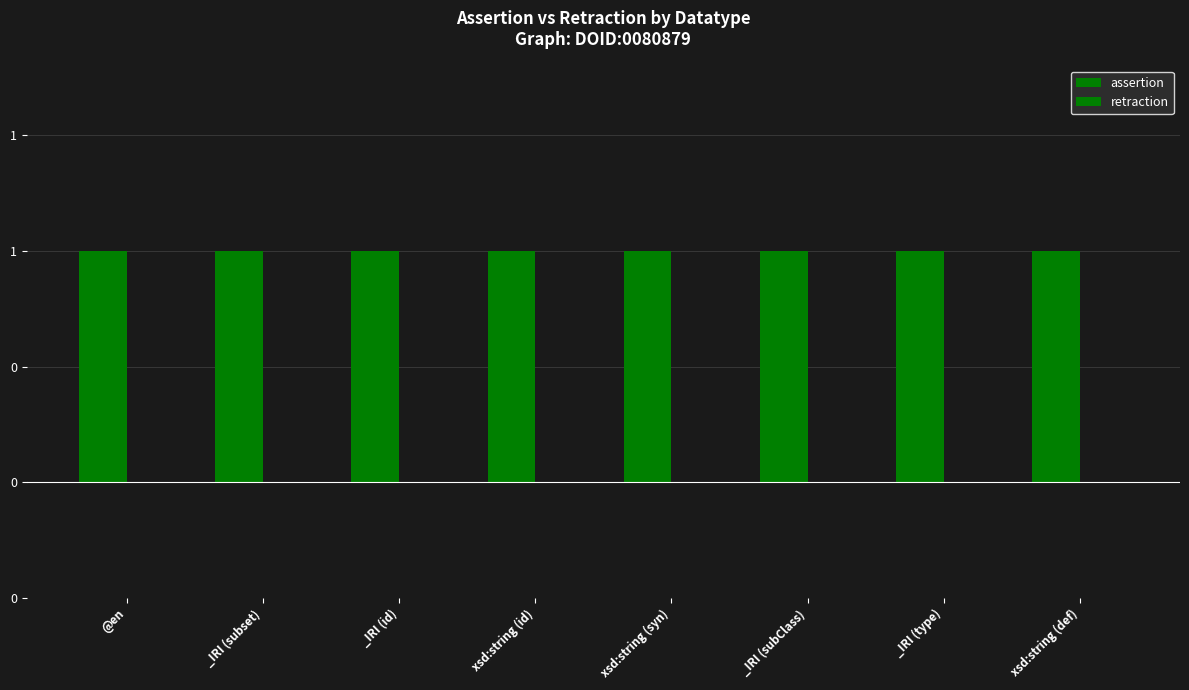

What is the difference between the highest and lowest values at xsd:string?

1